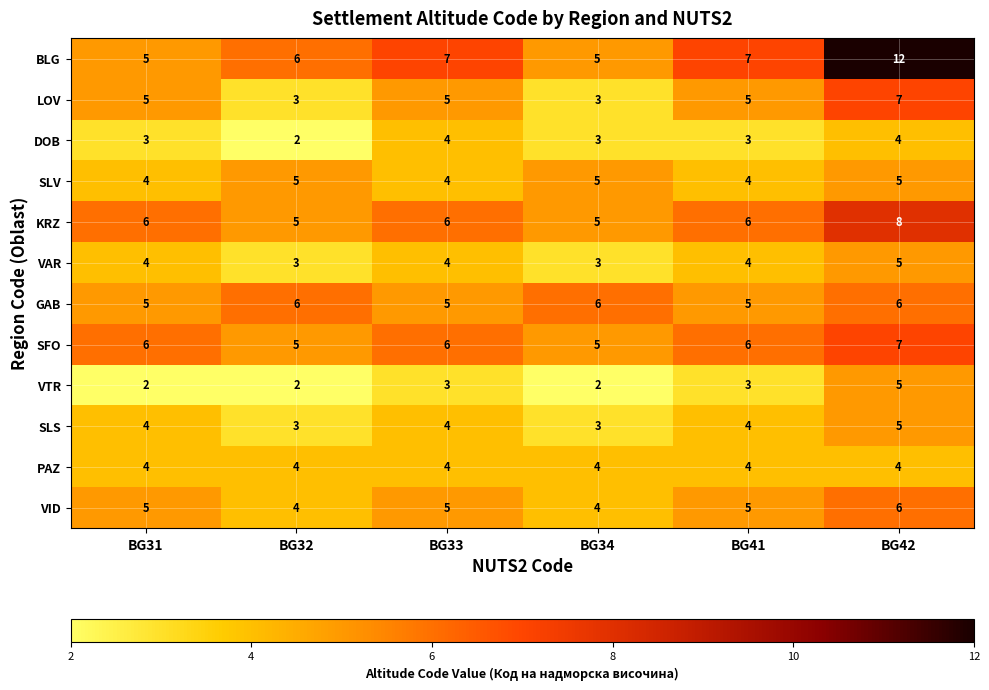

The value of PAZ at BG42 is 2. True or false?

False